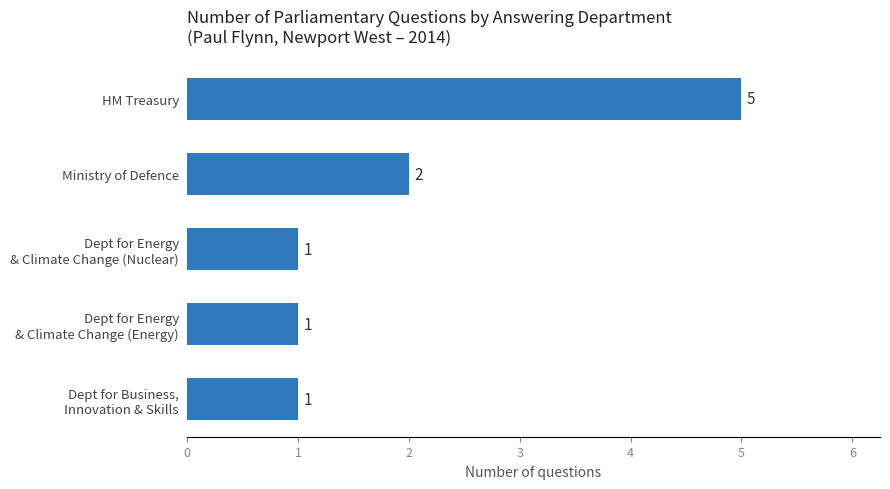

At which label is the value closest to 3?

Ministry of Defence